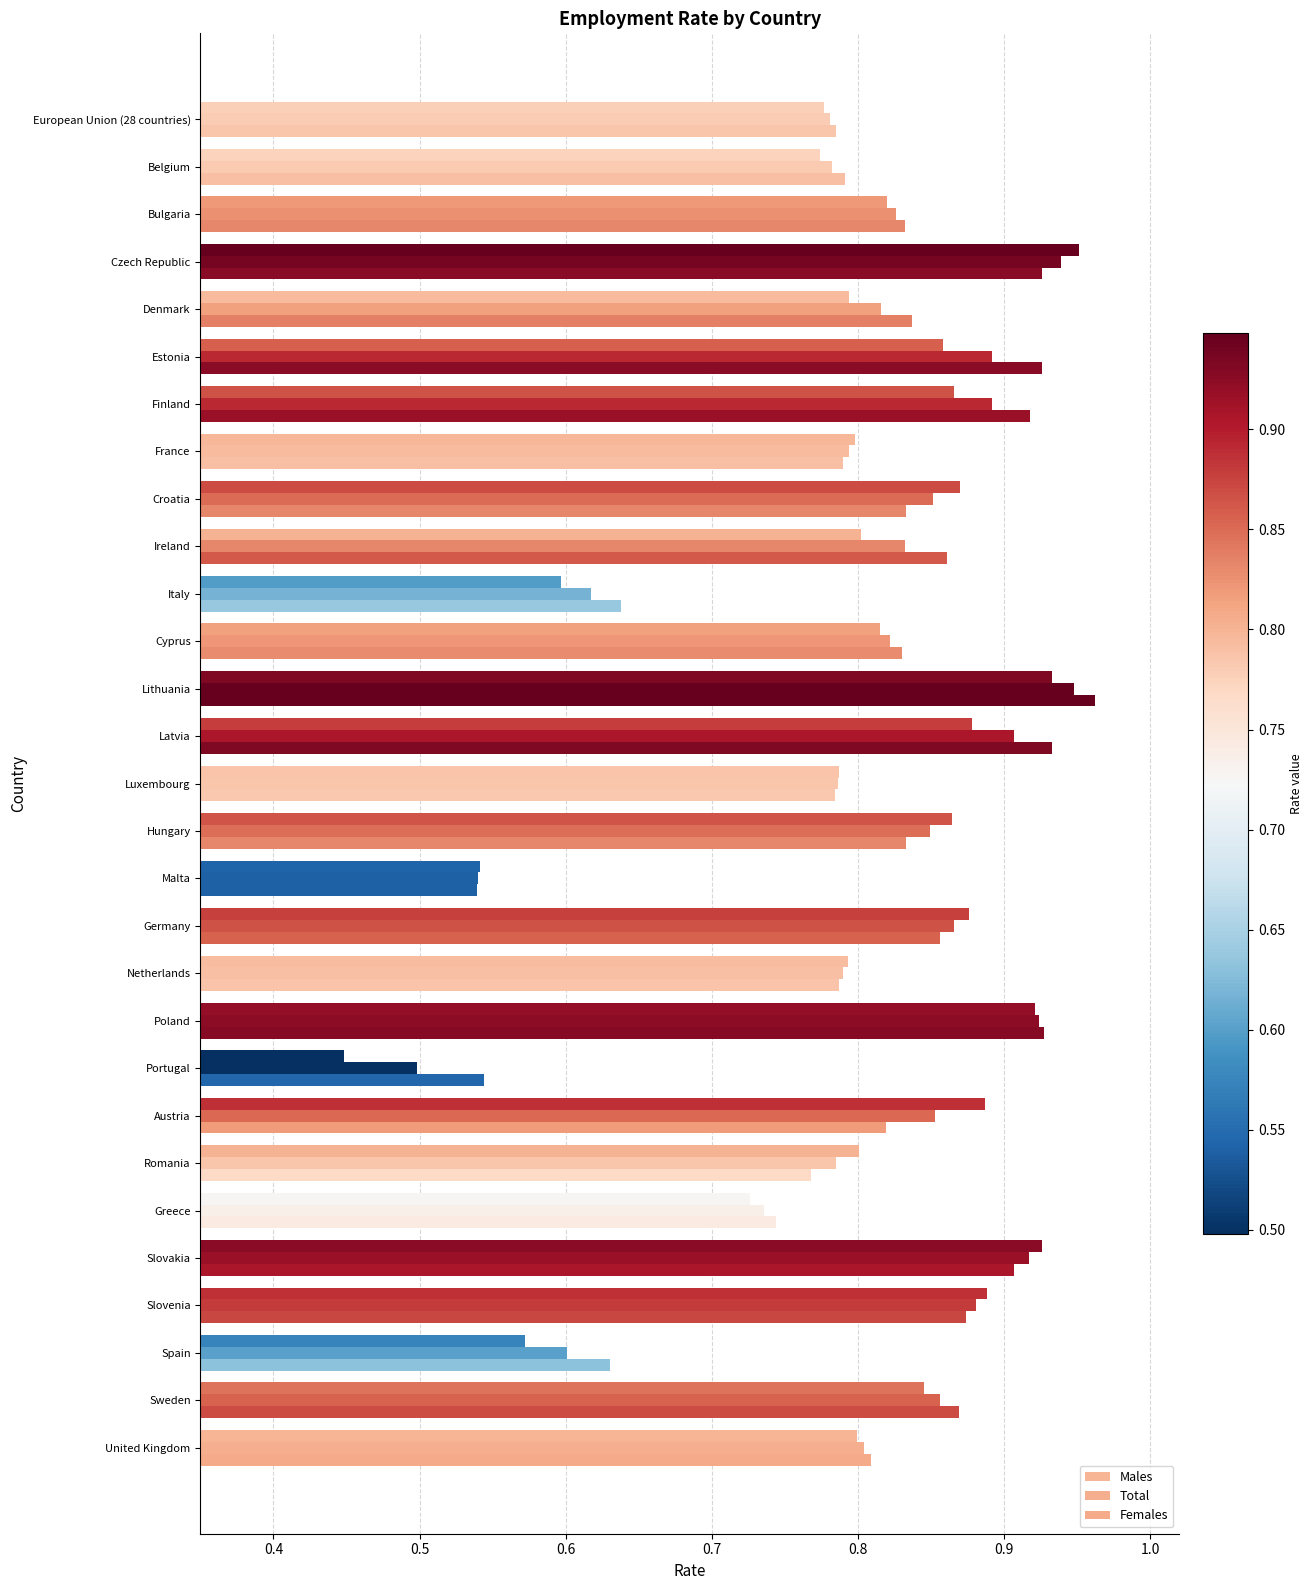

What is the sum of all Total values?

23.4